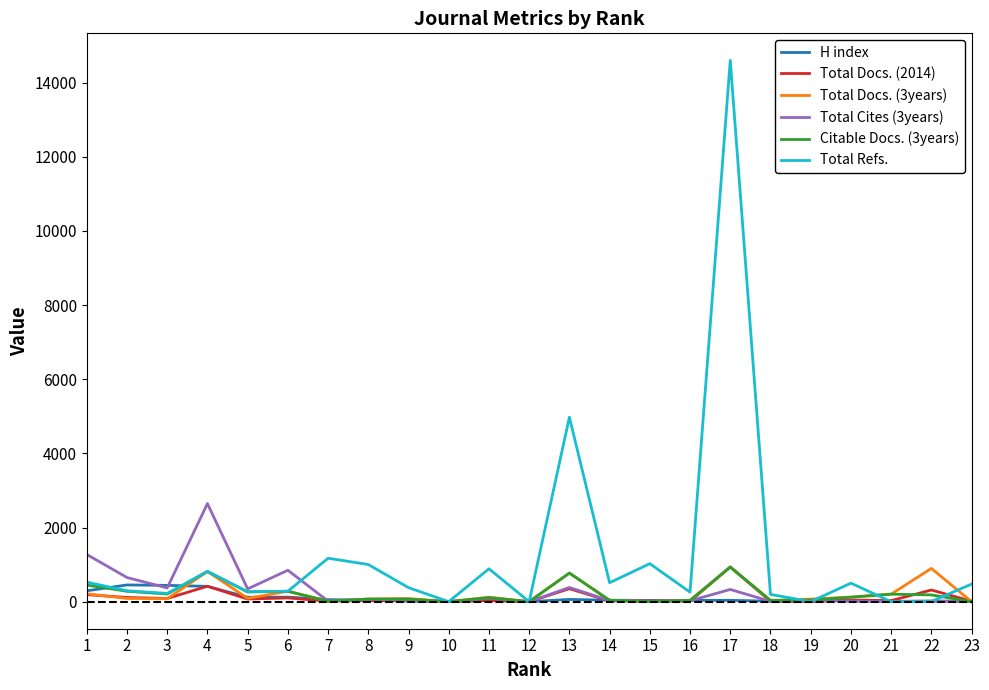

Which label corresponds to the largest value in the chart?

17